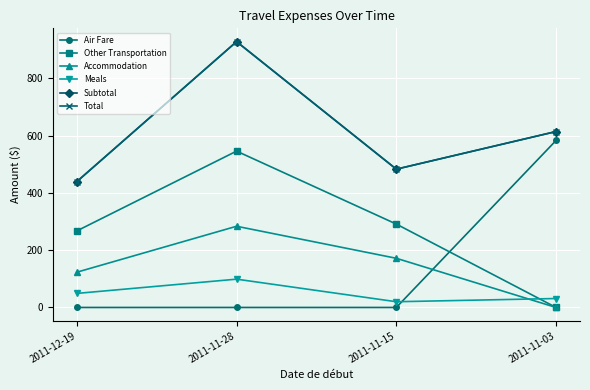

What is the difference between the maximum and minimum values in the Other Transportation series?

546.1